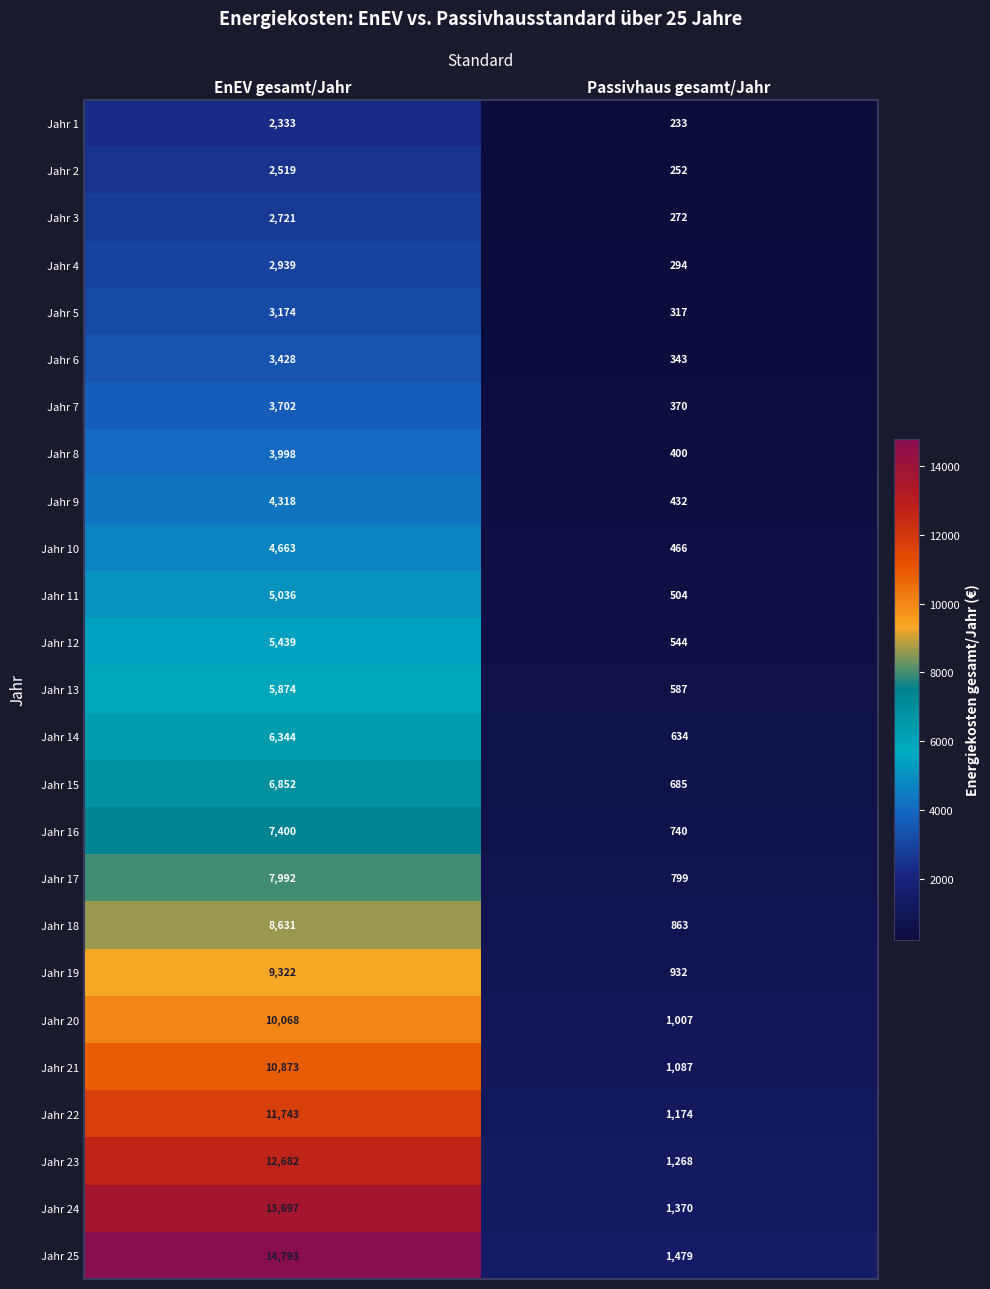

What is the sum of all Jahr 1 values?

2566